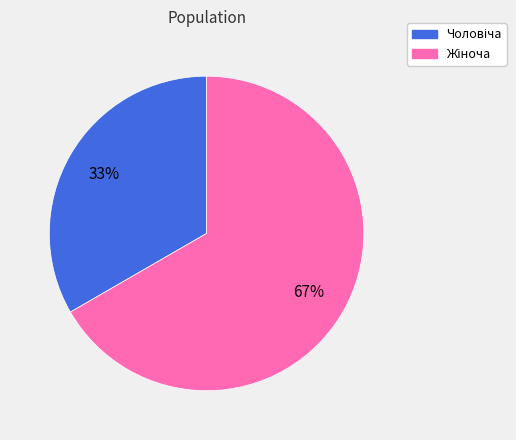

Is there any slice that represents more than half of the pie?

Yes